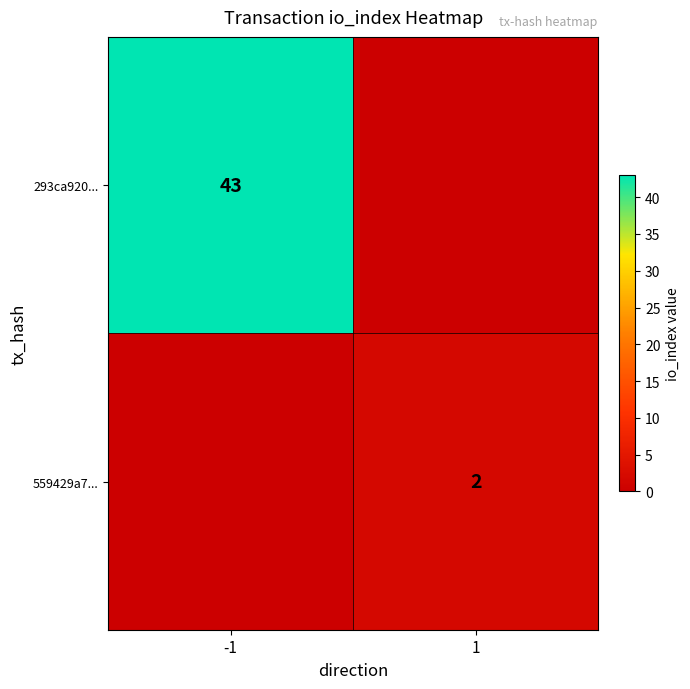

Is it true that 293ca920... equals 43 at -1?

True